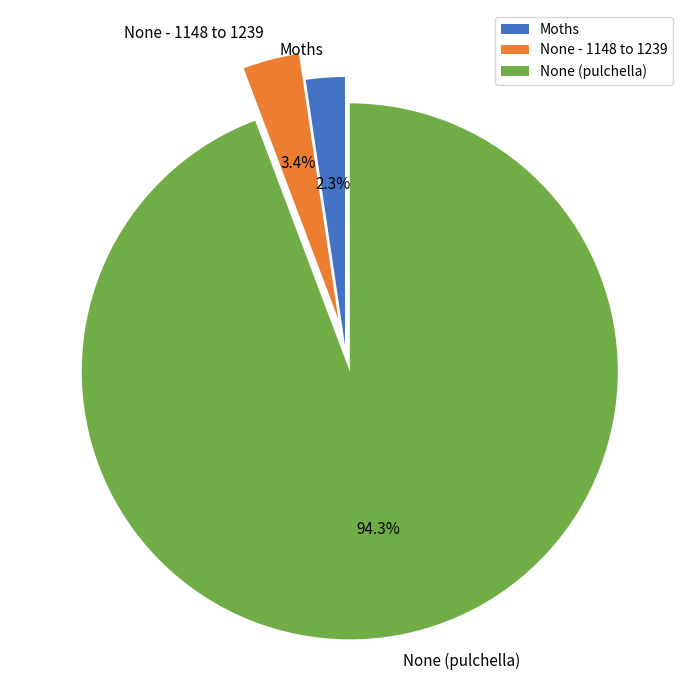

Is it true that None - 1148 to 1239 is 3% of the pie?

True